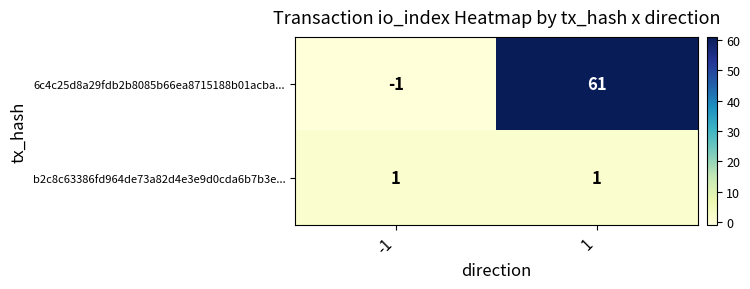

How many values in the 6c4c25d8a29fdb2b8085b66ea8715188b01acba... series are below 61?

1